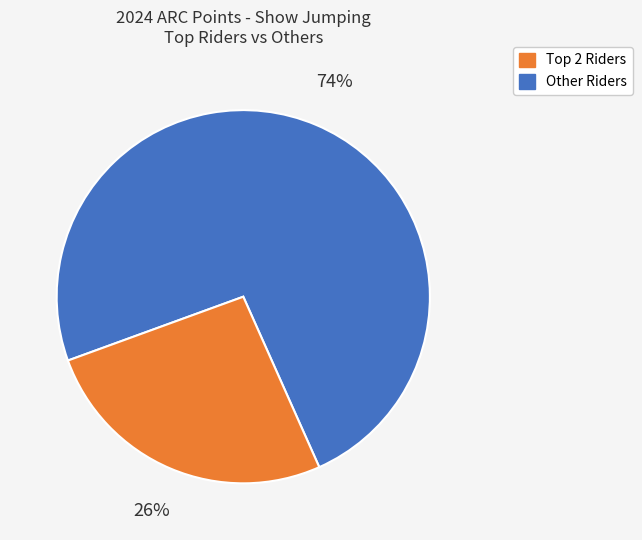

To the nearest percent, what is the average slice percentage?

50%